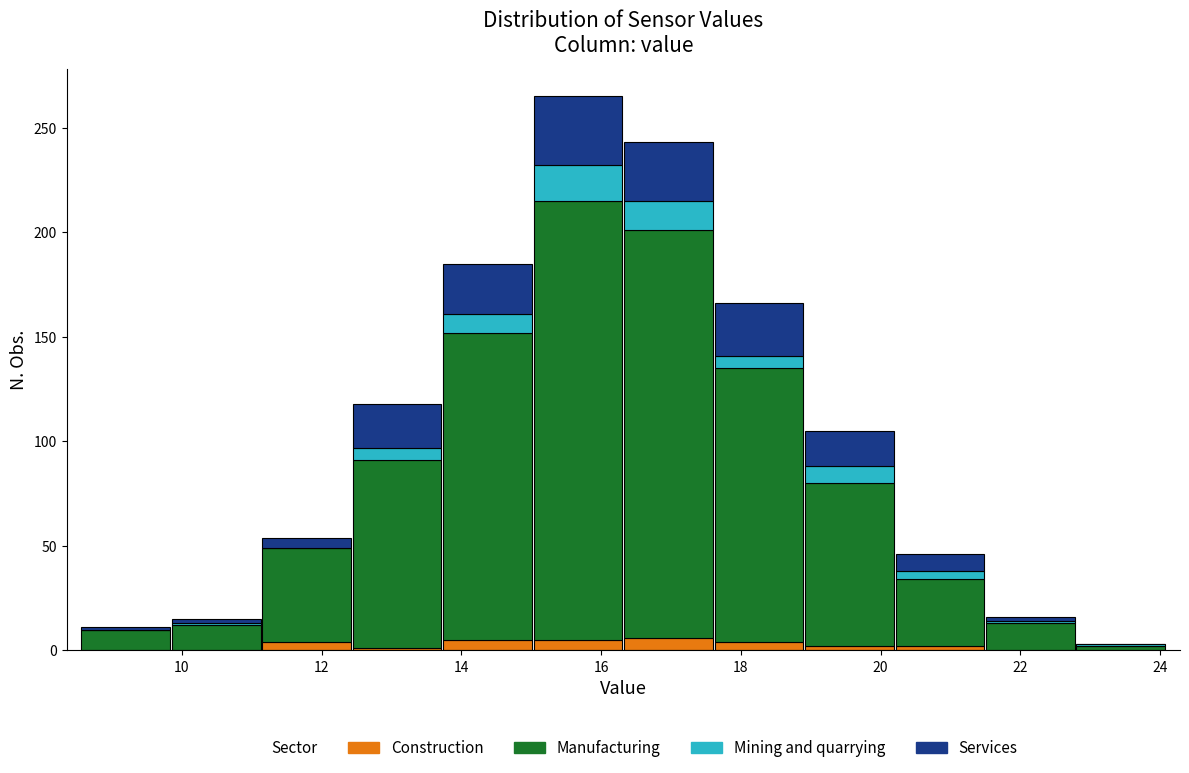

Reading left to right, transcribe this chart: for each stacked bar, give the range it covers on the x-axis and its total height. Neither the bar edges nor the heights are printed on the chart, so give them approximately, as read against the axes.

8.6 to 9.8: 10
9.8 to 11.2: 15
11.2 to 12.4: 55
12.4 to 13.8: 120
13.8 to 15.0: 185
15.0 to 16.4: 265
16.4 to 17.6: 245
17.6 to 19.0: 165
19.0 to 20.2: 105
20.2 to 21.4: 45
21.4 to 22.8: 15
22.8 to 24.0: under 5